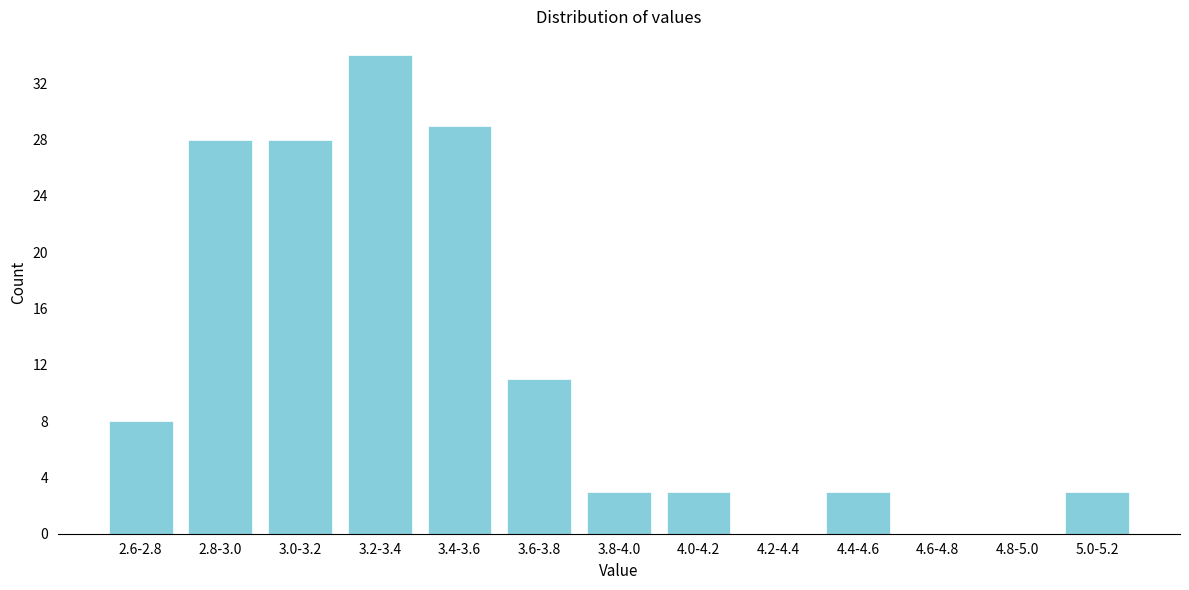

Reading left to right, what are all the values shown in this chart?

2.6-2.8=8	2.8-3.0=28	3.0-3.2=28	3.2-3.4=34	3.4-3.6=29	3.6-3.8=11	3.8-4.0=3	4.0-4.2=3	4.2-4.4=0	4.4-4.6=3	4.6-4.8=0	4.8-5.0=0	5.0-5.2=3